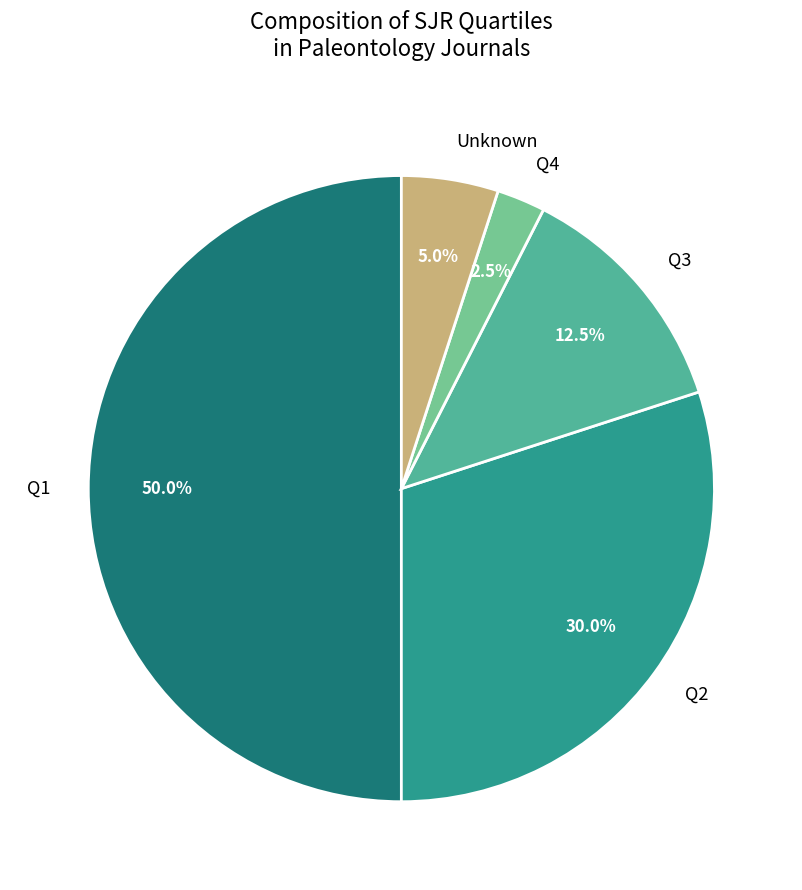

Rank the categories by value from lowest to highest.

Q4, Unknown, Q3, Q2, Q1